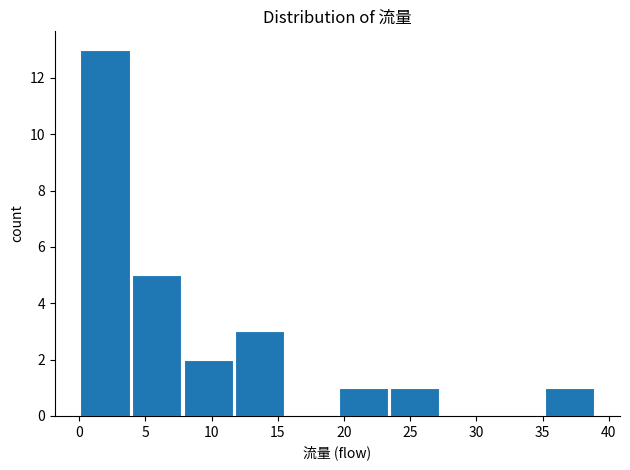

Reading left to right, list every bar in this chart as the range it spans on the x-axis followed by its height. Neither the bar edges nor the heights are printed on the chart, so give them approximately, as read against the axes.

0.0 to 3.9: 13
3.9 to 7.8: 5
7.8 to 11.7: 2
11.7 to 15.6: 3
15.6 to 19.5: 0
19.5 to 23.4: 1
23.4 to 27.3: 1
27.3 to 31.2: 0
31.2 to 35.1: 0
35.1 to 39.0: 1